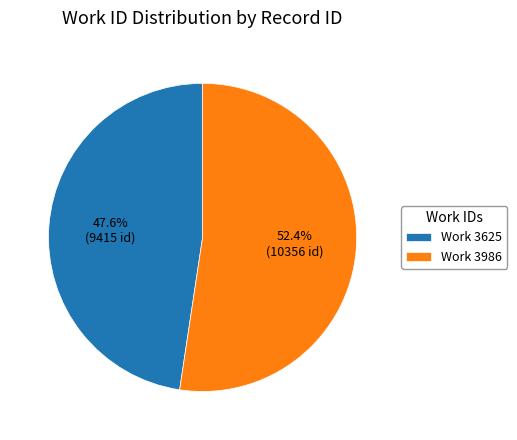

Which slice is the largest?

Work 3986